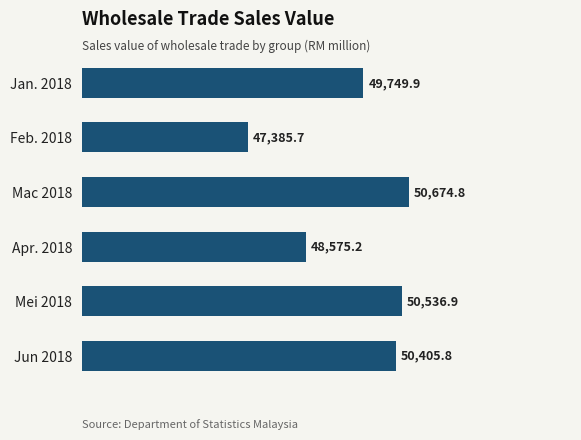

Reading top to bottom, transcribe all the data shown in this chart.

Jan. 2018=49749.9	Feb. 2018=47385.7	Mac 2018=50674.8	Apr. 2018=48575.2	Mei 2018=50536.9	Jun 2018=50405.8